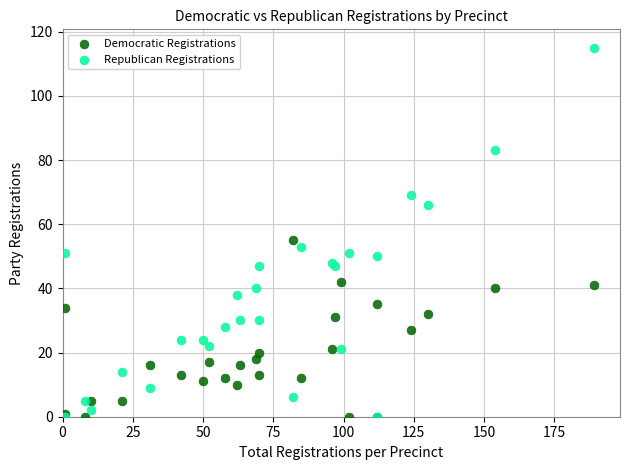

Which series reaches the maximum Y coordinate?

Republican Registrations